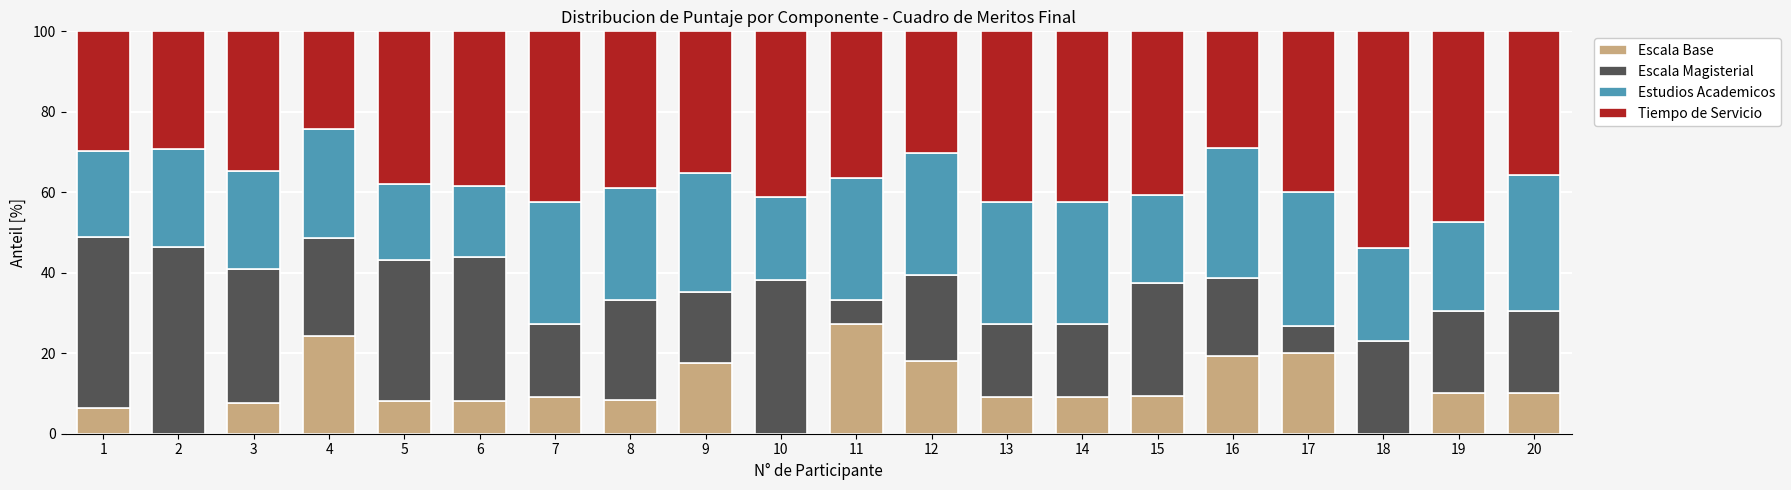

How many distinct data groups are displayed?

4